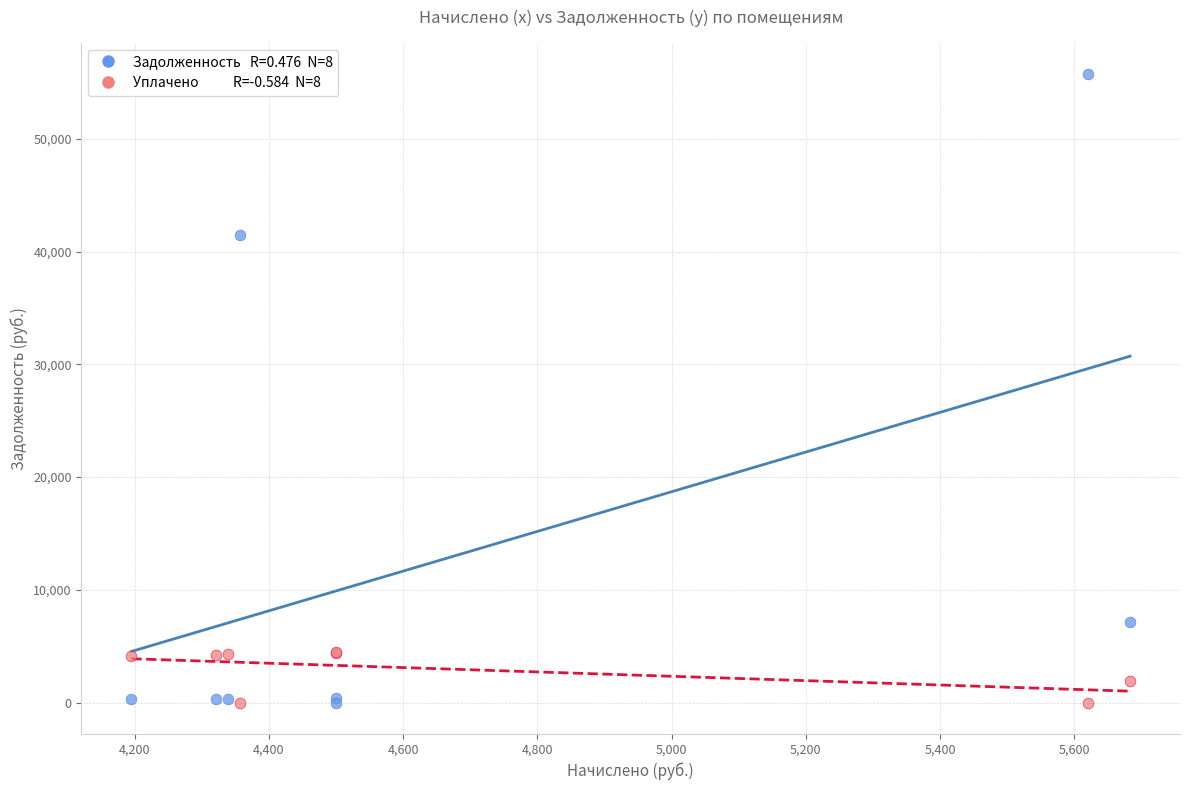

Across all series, what Y value is closest to 27871?

41495.0